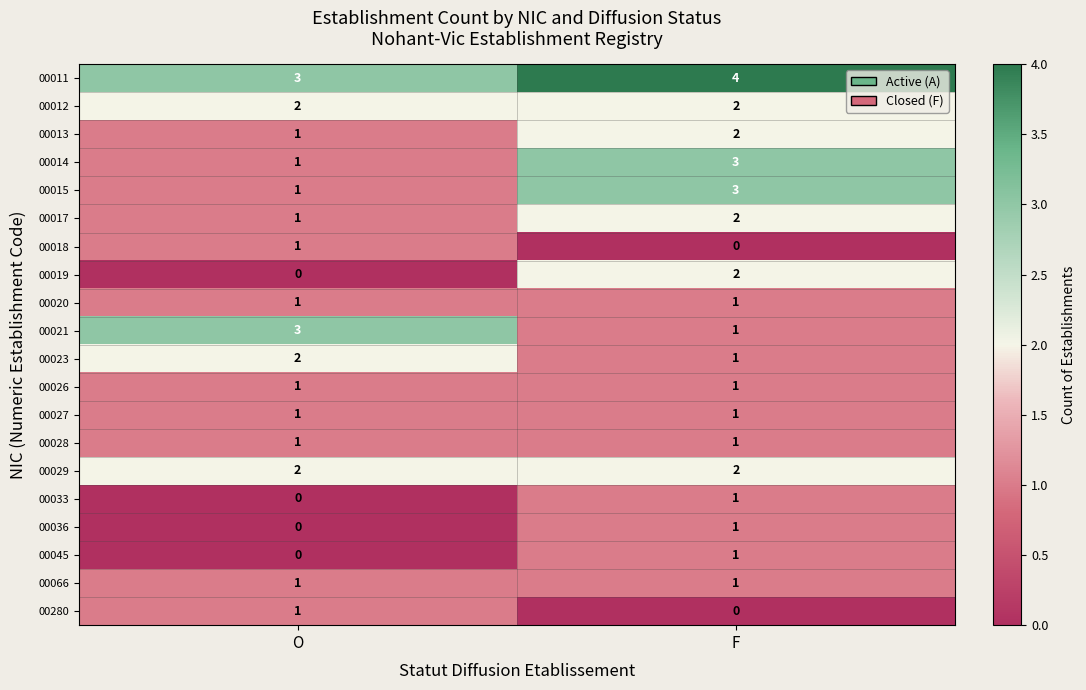

Rank the categories by 00011 value from highest to lowest.

F, O